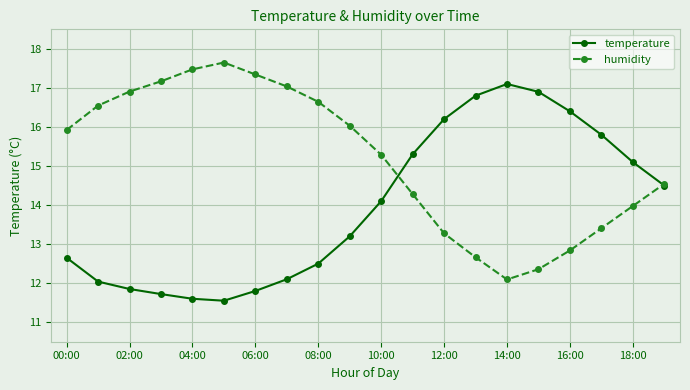

What is the difference between the maximum and minimum values in the humidity series?

5.6